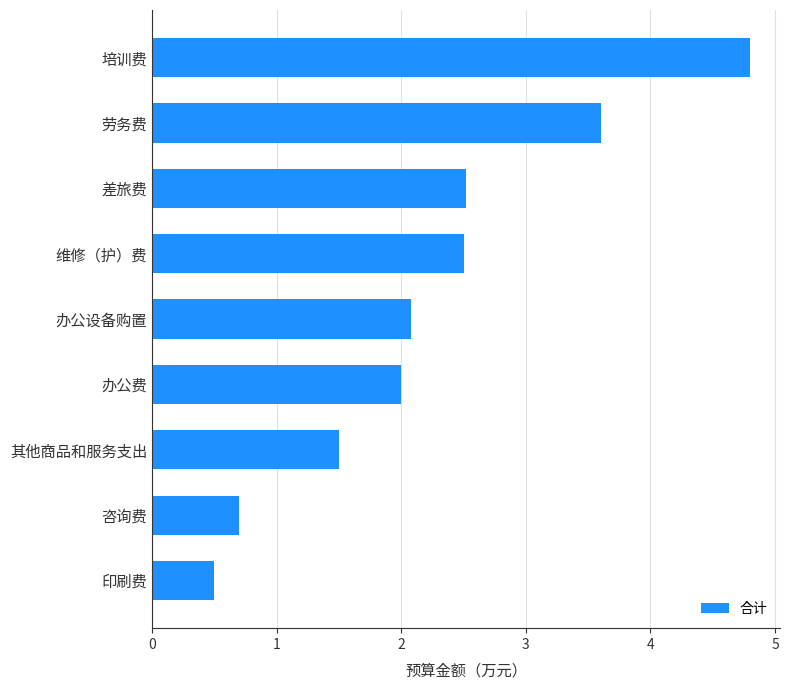

Reading bottom to top, transcribe all the data shown in this chart.

印刷费=0.5	咨询费=0.7	其他商品和服务支出=1.5	办公费=2.0	办公设备购置=2.1	维修（护）费=2.5	差旅费=2.5	劳务费=3.6	培训费=4.8